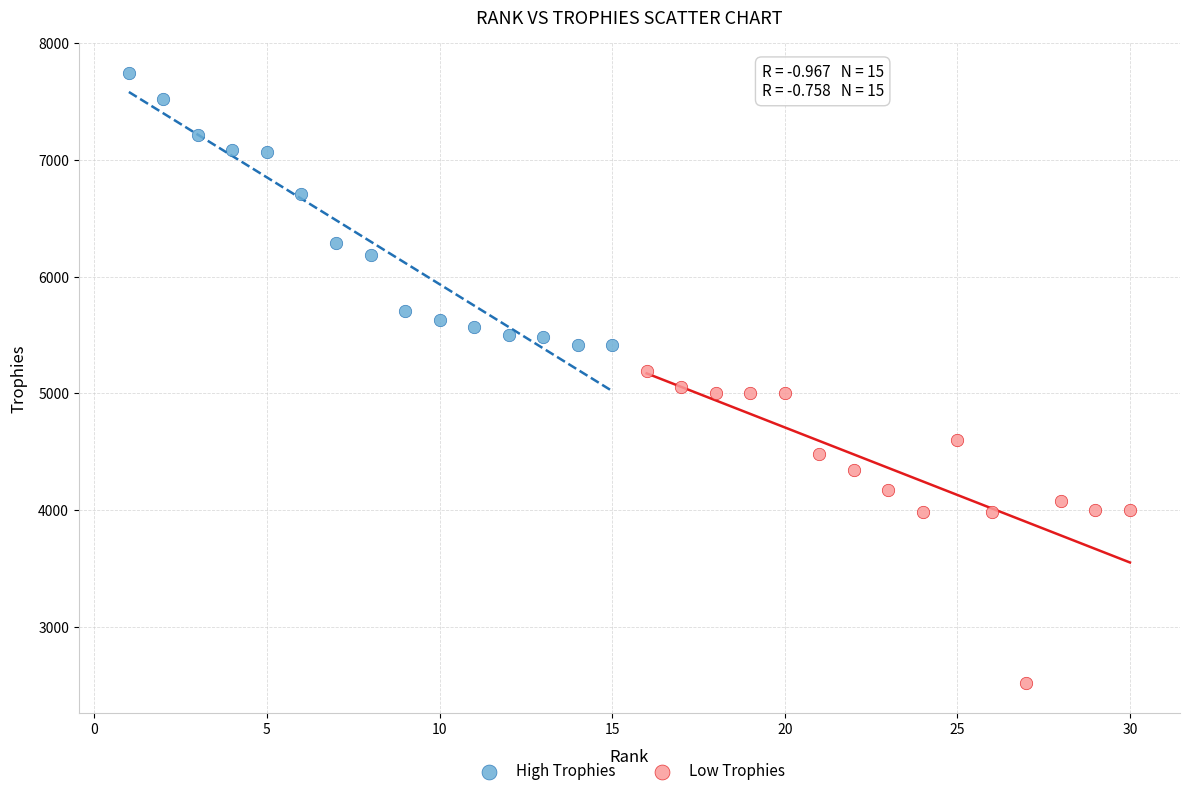

Which series reaches the minimum Y coordinate?

Low Trophies